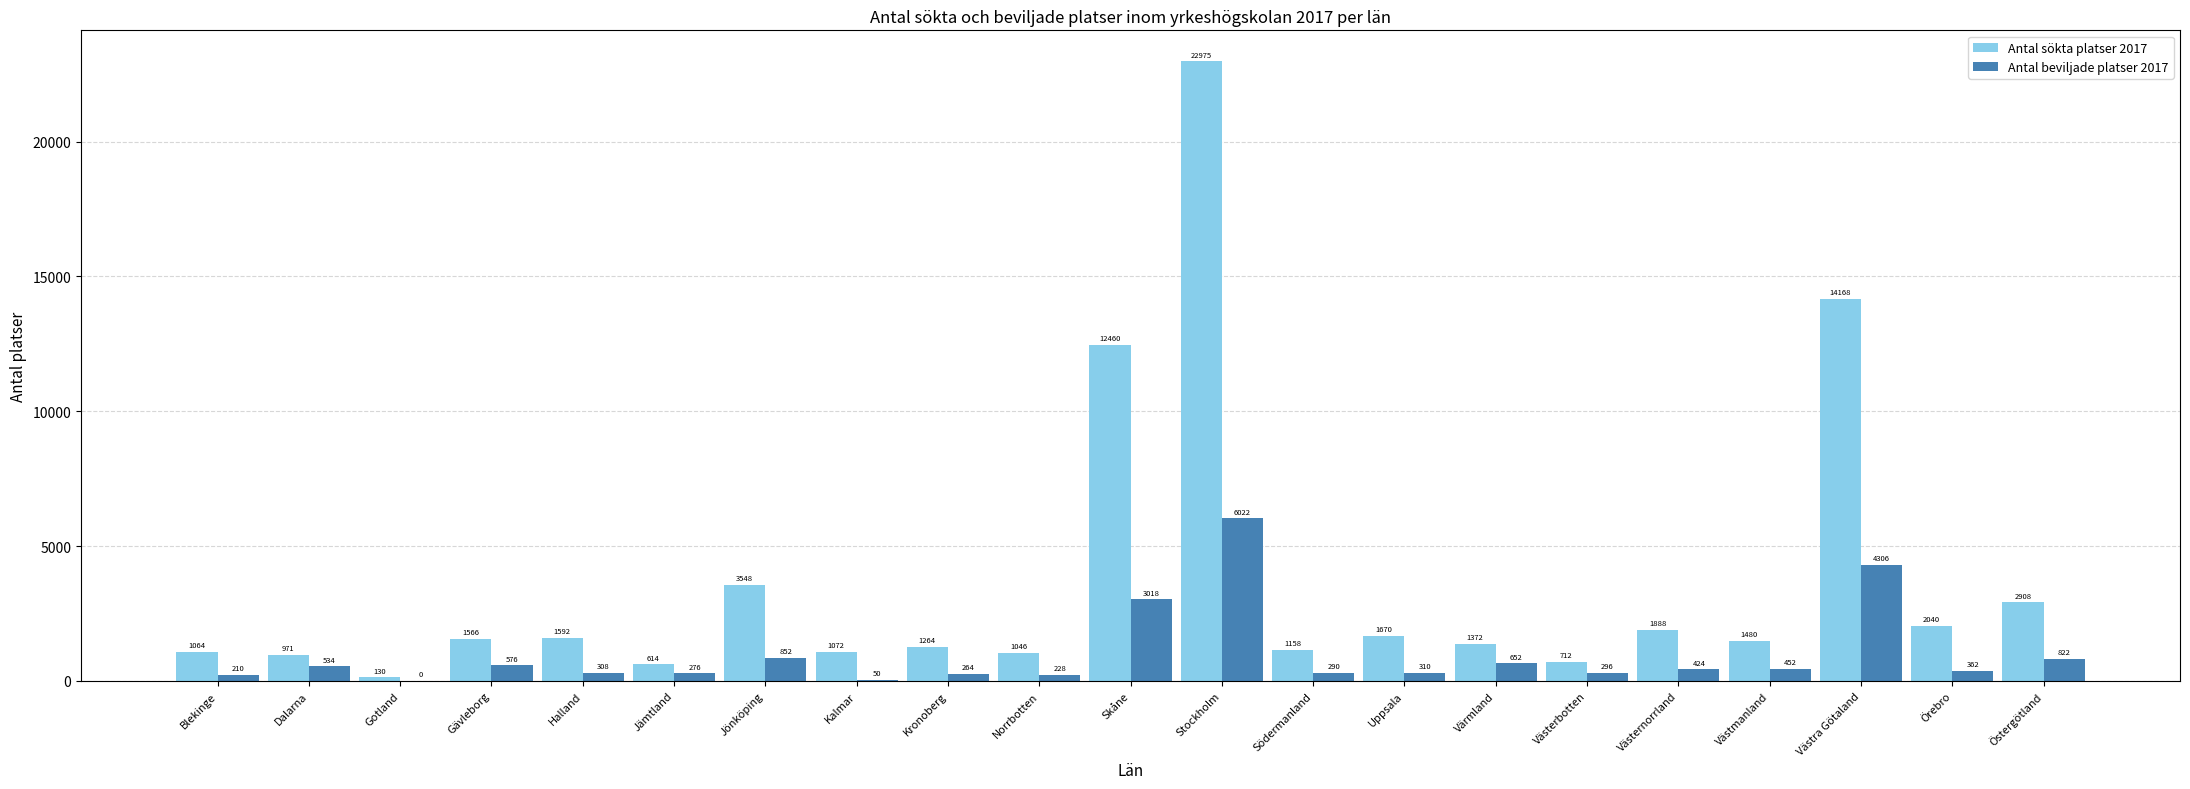

Is it true that Antal beviljade platser 2017 equals 6022 at Stockholm?

True